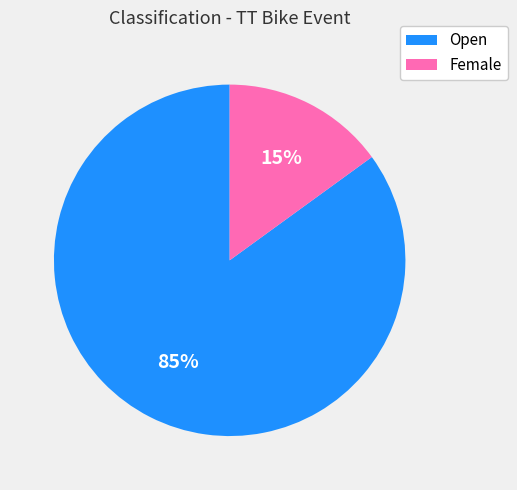

To the nearest percent, what is the difference between the largest and smallest slice percentages?

70%